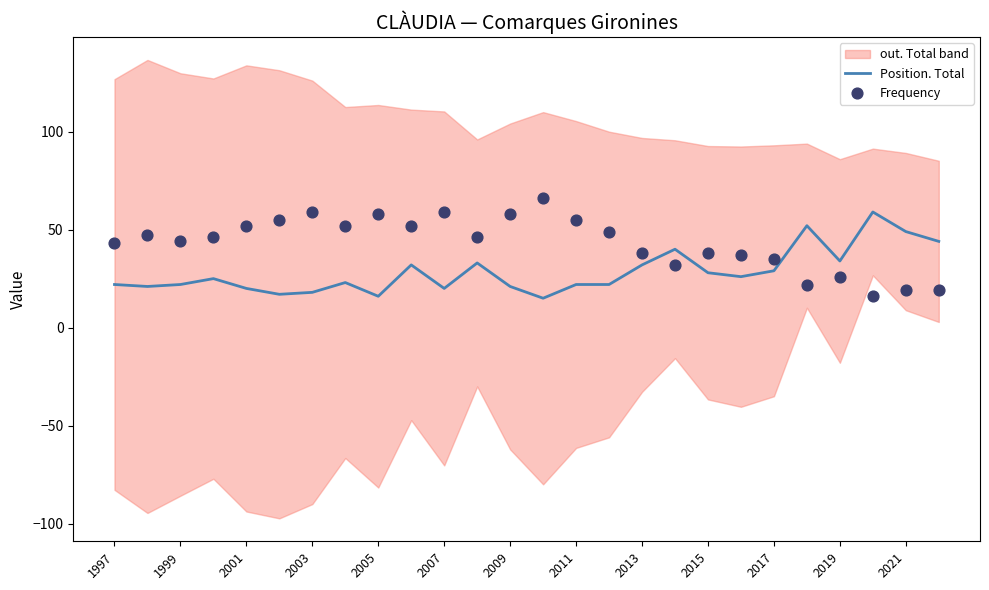

What is the maximum value for Position. Total?

59